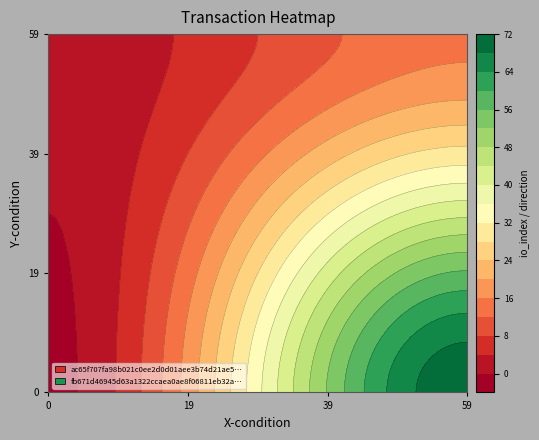

The value of ac65f707fa98b021c0ee2d0d01aee3b74d21ae5 at 1 is 45. True or false?

False